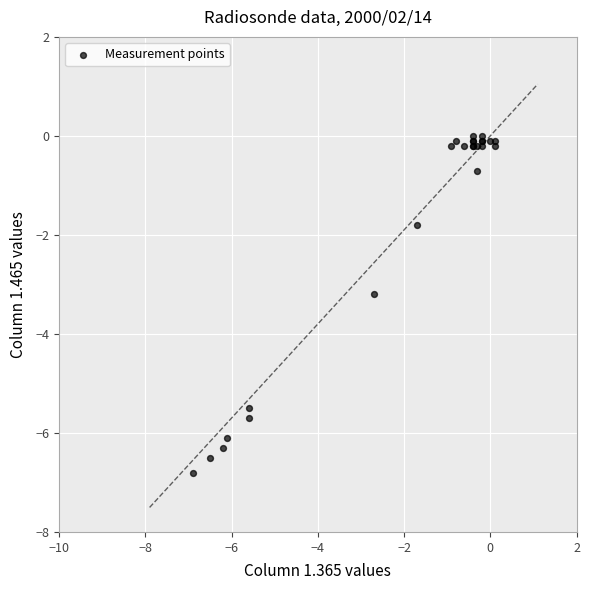

What Y value in the scatter plot is closest to -3?

-3.2